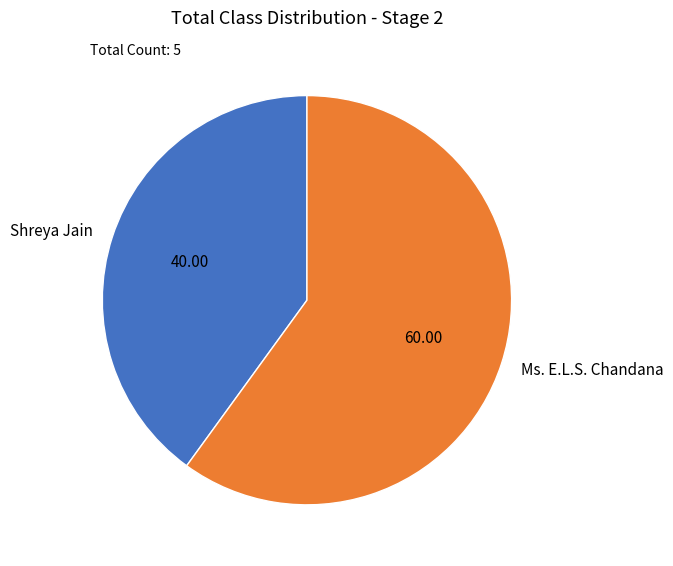

Which category accounts for the majority?

Ms. E.L.S. Chandana